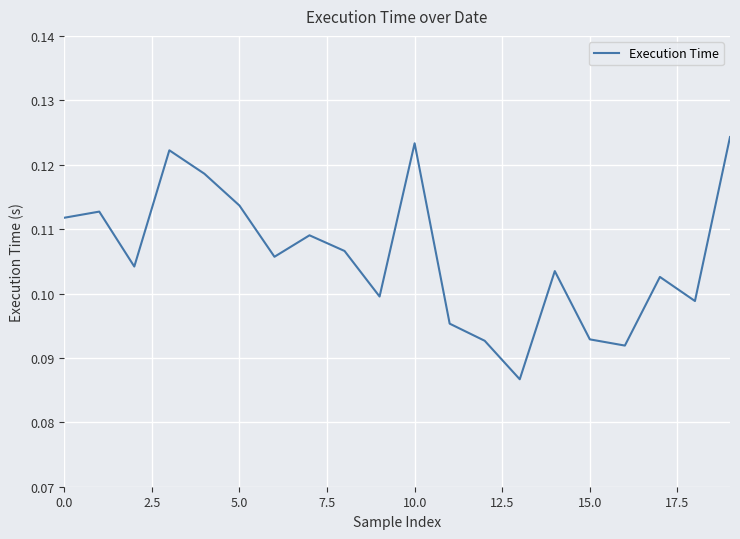

What is the sum of all values?

2.1